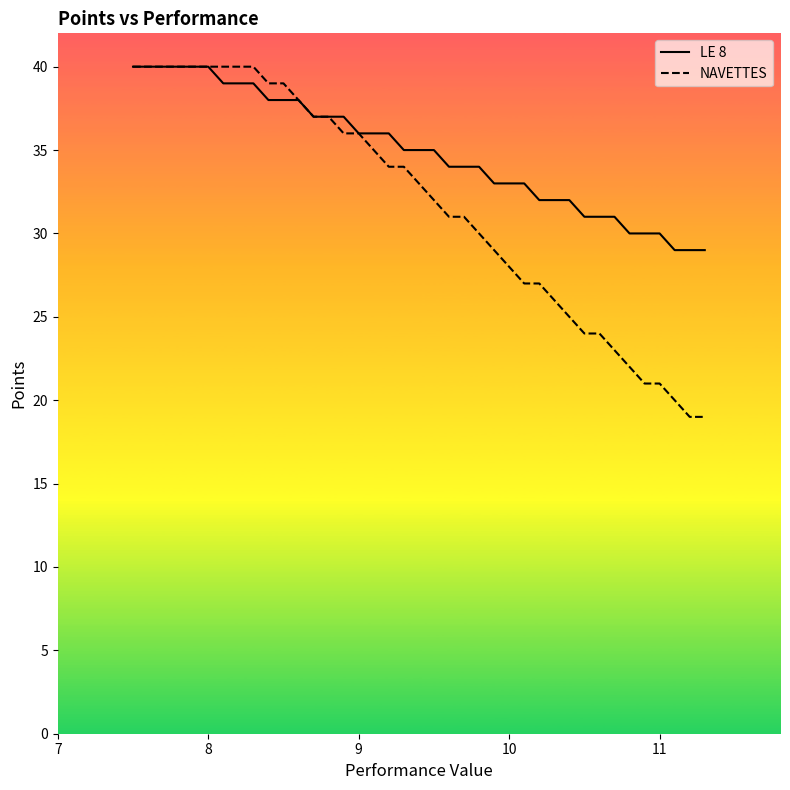

Rank the series by their average value, from lowest to highest.

NAVETTES, LE 8